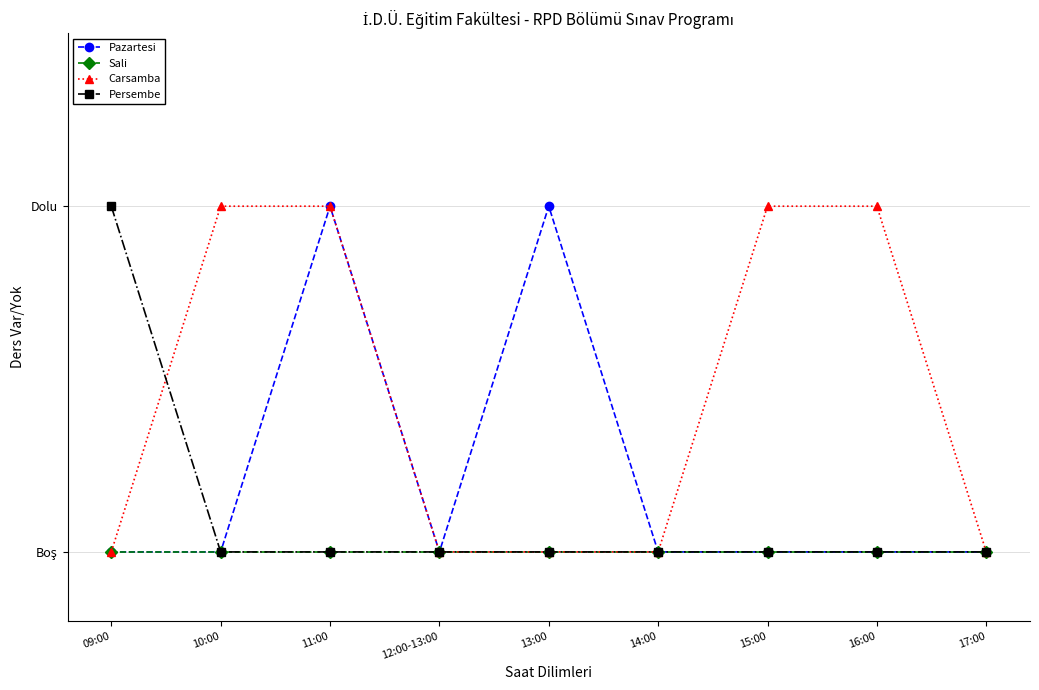

Rank the series at 14:00 from highest to lowest value.

Pazartesi, Sali, Carsamba, Persembe